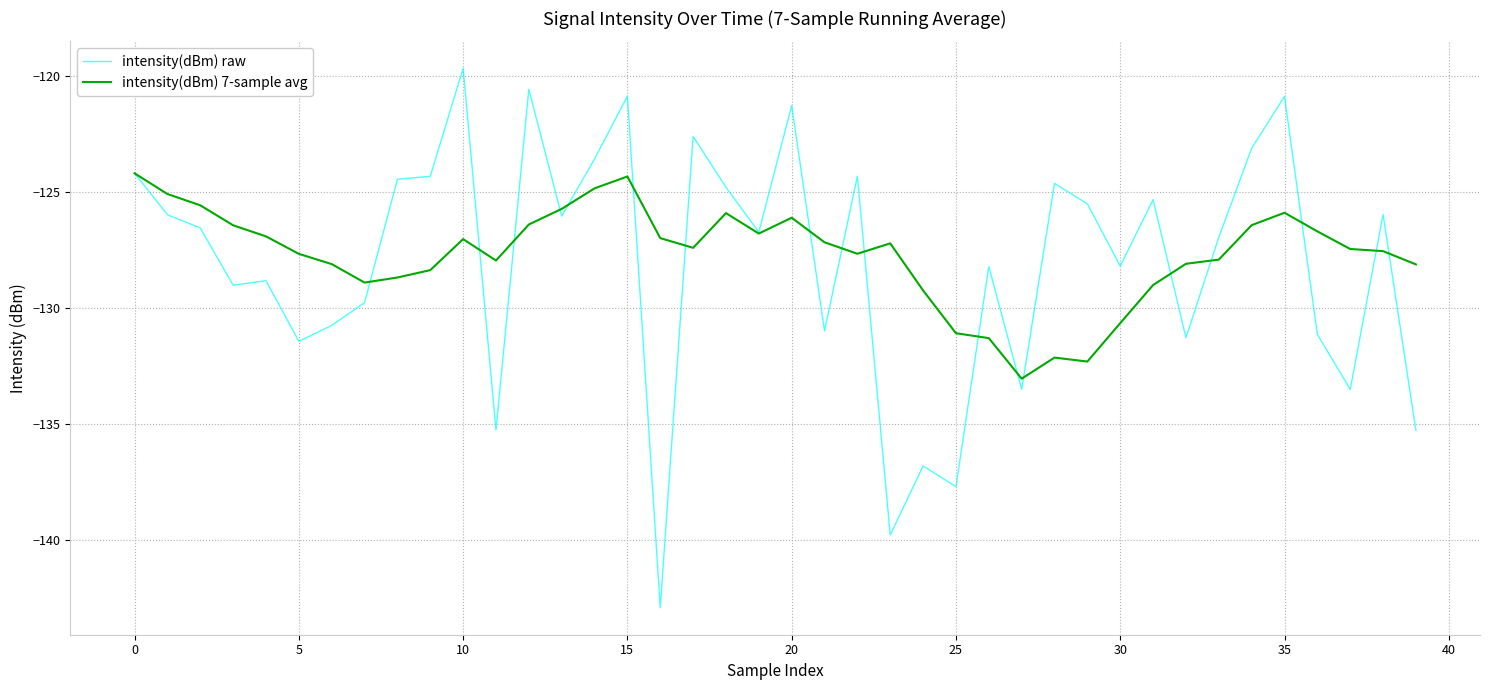

True or false: intensity(dBm) 7-sample avg has more than 1 points higher than both neighbors.

True